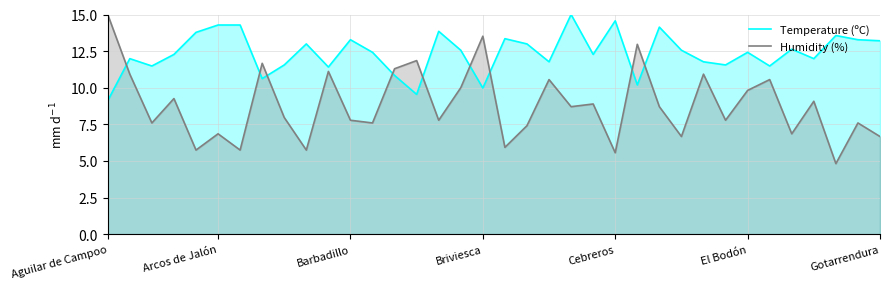

What is the sum of all Humidity (%) values?

316.9